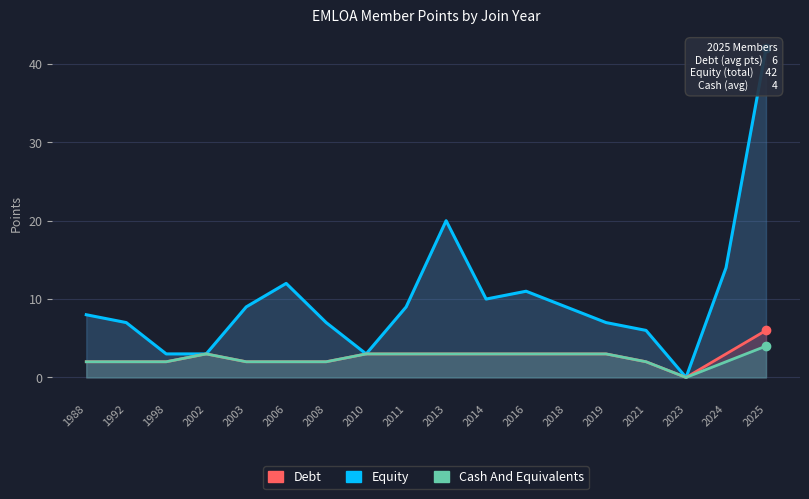

Does the chart have visible grid lines?

Yes